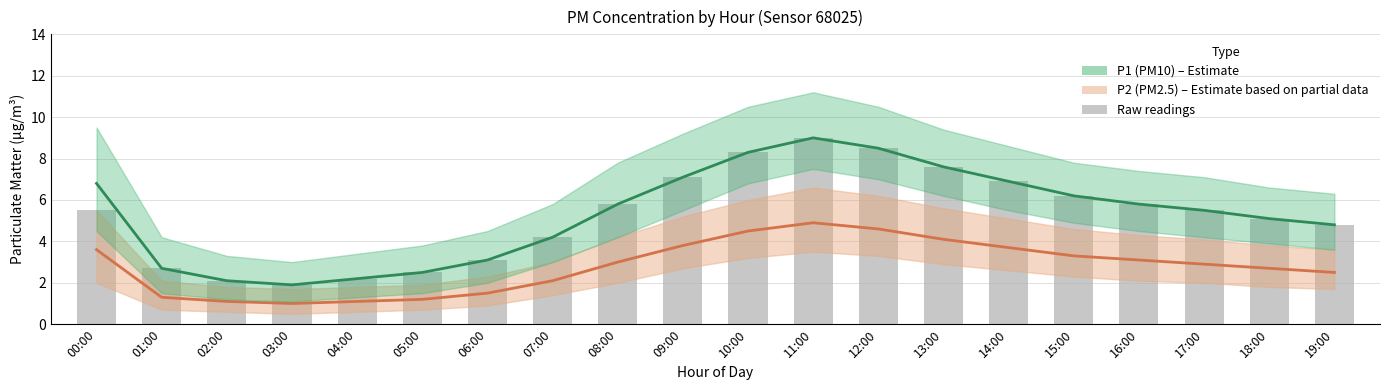

Is it true that P2 (PM2.5) equals 4.6 at 12:00?

True